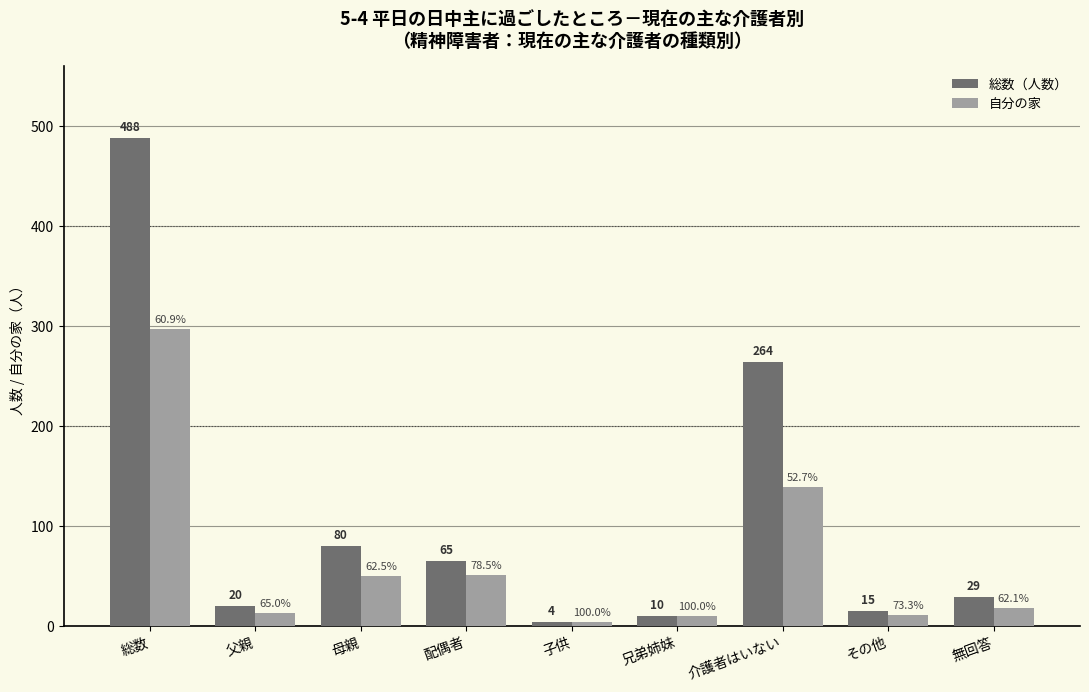

Which category has the lowest value across all series?

子供